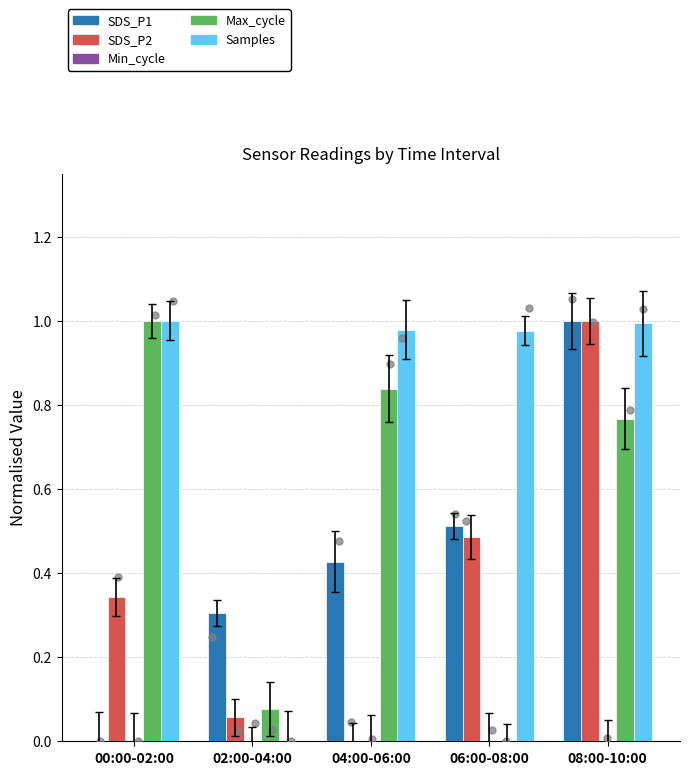

Which series has the widest spread of Y values?

SDS_P1